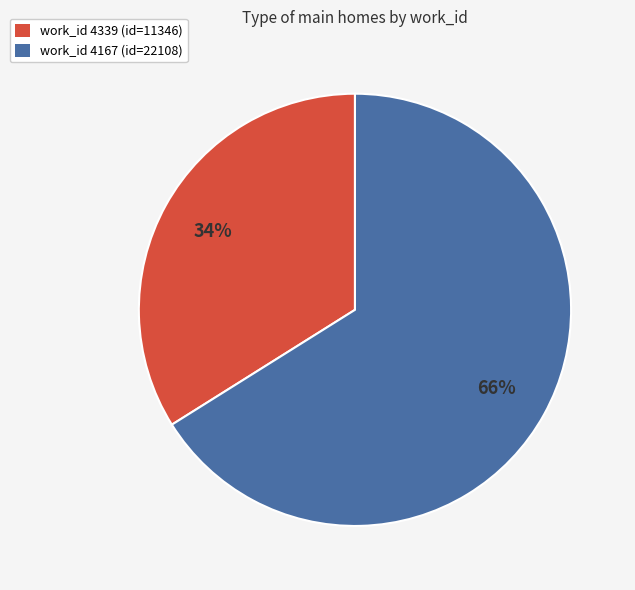

Does any single category account for the majority?

Yes